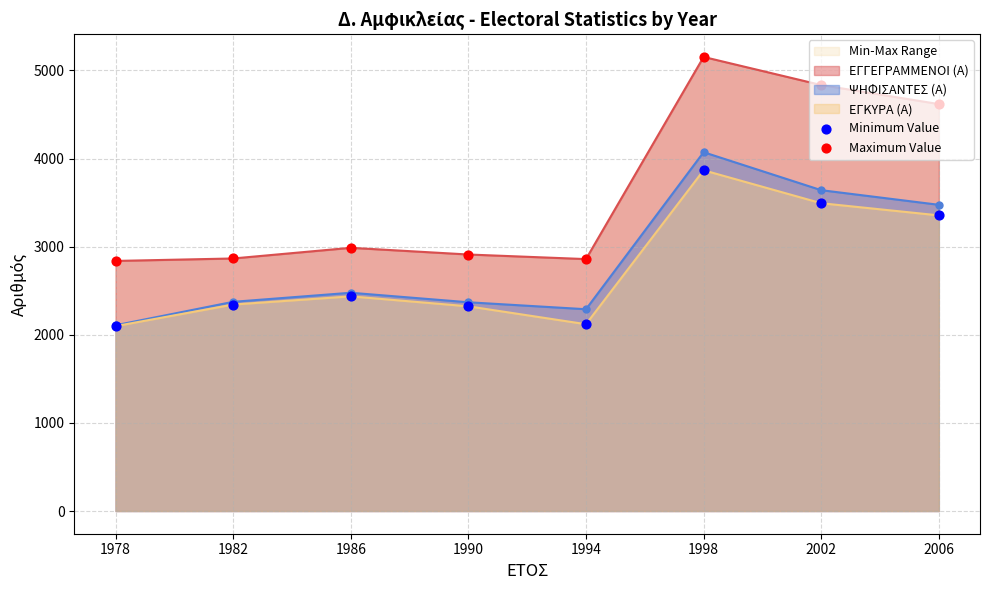

Which series contains the lowest Y value?

Minimum Value